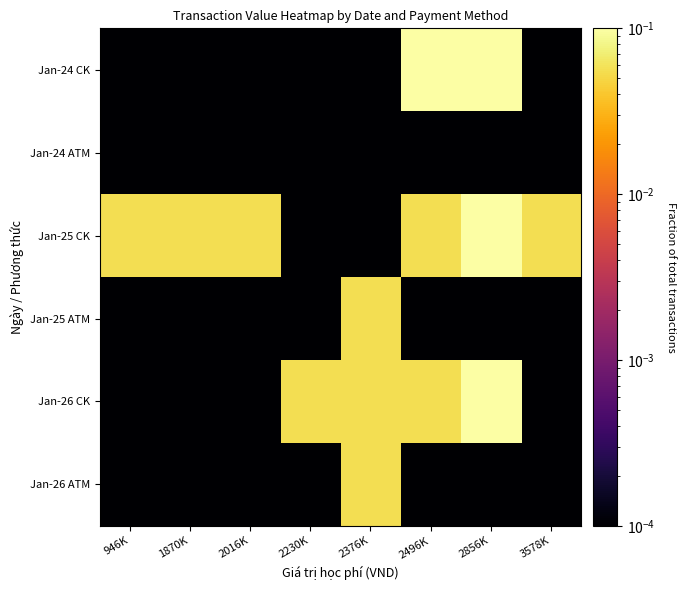

How many categories are shown in the chart?

8